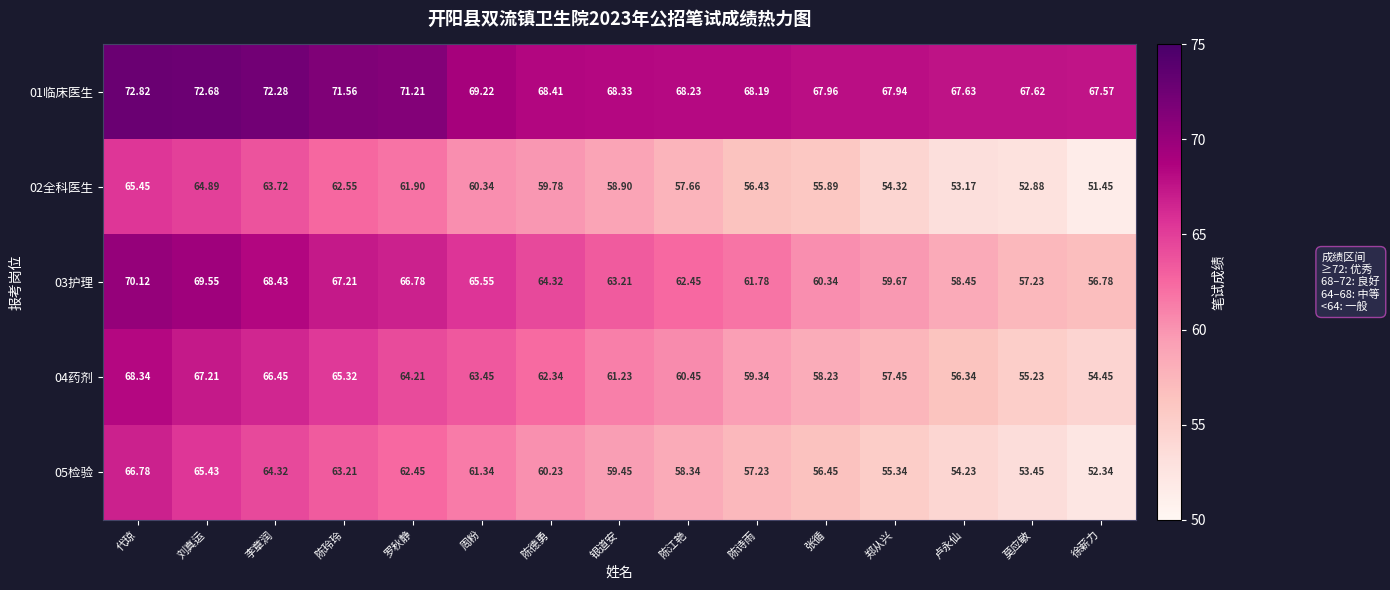

At which label does 03护理 first exceed 63?

代琼